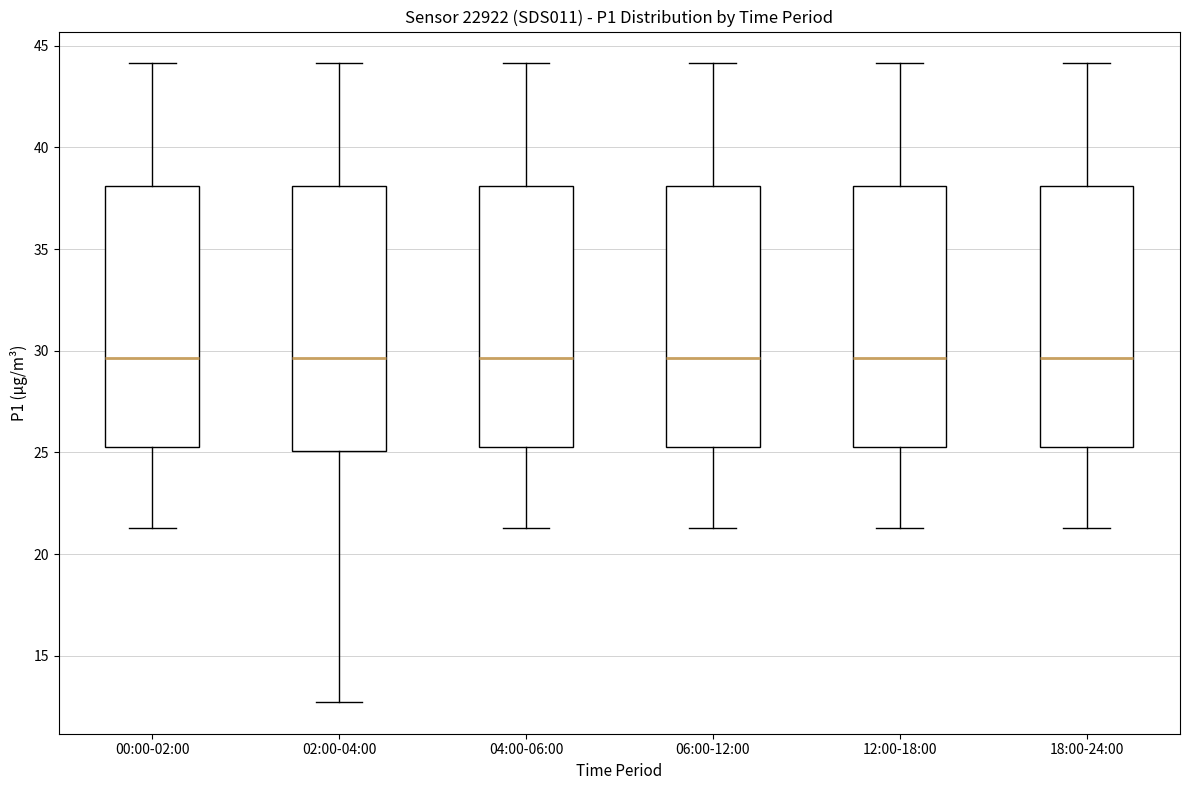

Reading left to right, transcribe this box plot: for each box, give where its median line is, the range the box spans, and where its two whiskers end, as read against the y-axis. The values are not printed on the chart, so give them approximately, as read against the axis.

00:00-02:00: median 29.5, box 25.5 to 38.0, whiskers 21.5 to 44.0
02:00-04:00: median 29.5, box 25.0 to 38.0, whiskers 12.5 to 44.0
04:00-06:00: median 29.5, box 25.5 to 38.0, whiskers 21.5 to 44.0
06:00-12:00: median 29.5, box 25.5 to 38.0, whiskers 21.5 to 44.0
12:00-18:00: median 29.5, box 25.5 to 38.0, whiskers 21.5 to 44.0
18:00-24:00: median 29.5, box 25.5 to 38.0, whiskers 21.5 to 44.0